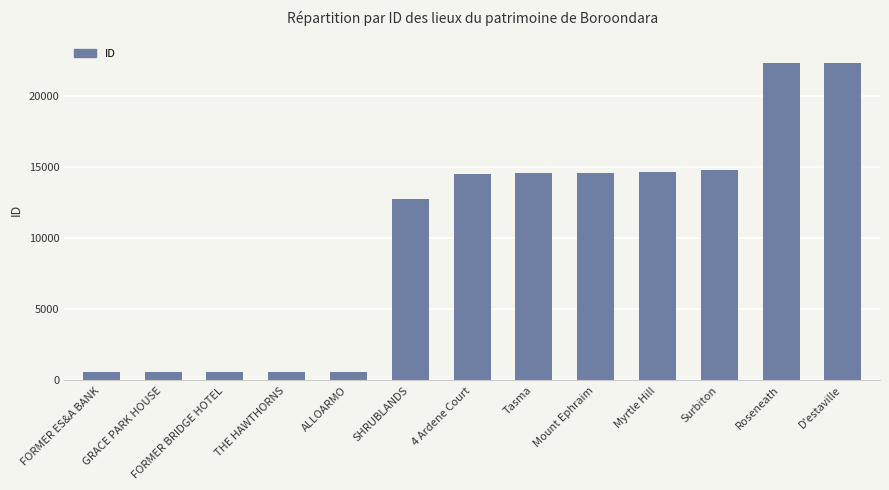

What is the label of the 7th bar from the right?

4 Ardene Court